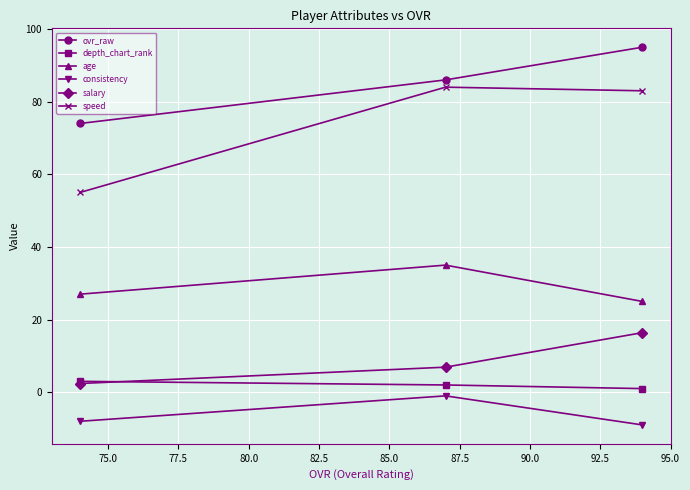

Reading left to right, extract all data points from this chart.

ovr_raw: 74.0	86.0	95.0
depth_chart_rank: 3.0	2.0	1.0
age: 27.0	35.0	25.0
consistency: -8.0	-1.0	-9.0
salary: 2.4	6.9	16.4
speed: 55.0	84.0	83.0